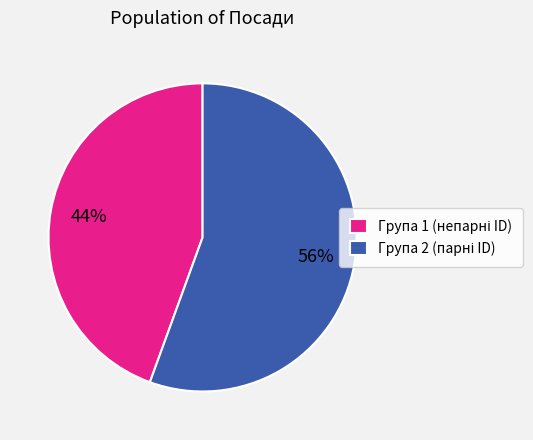

Is there a majority slice in this chart?

Yes